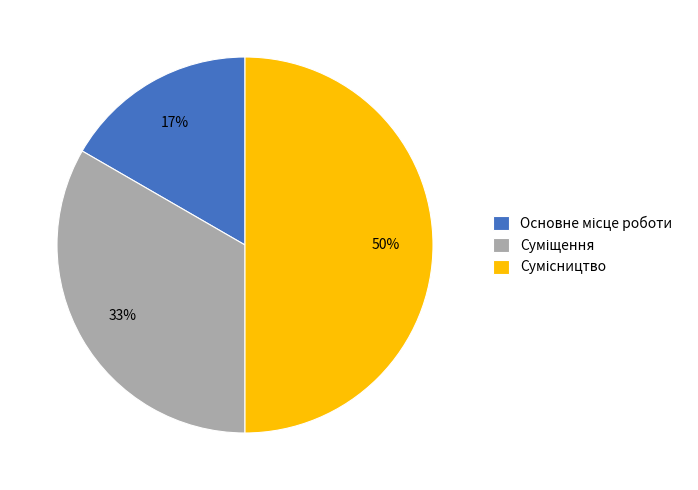

To the nearest percent, what is the average slice percentage?

33%